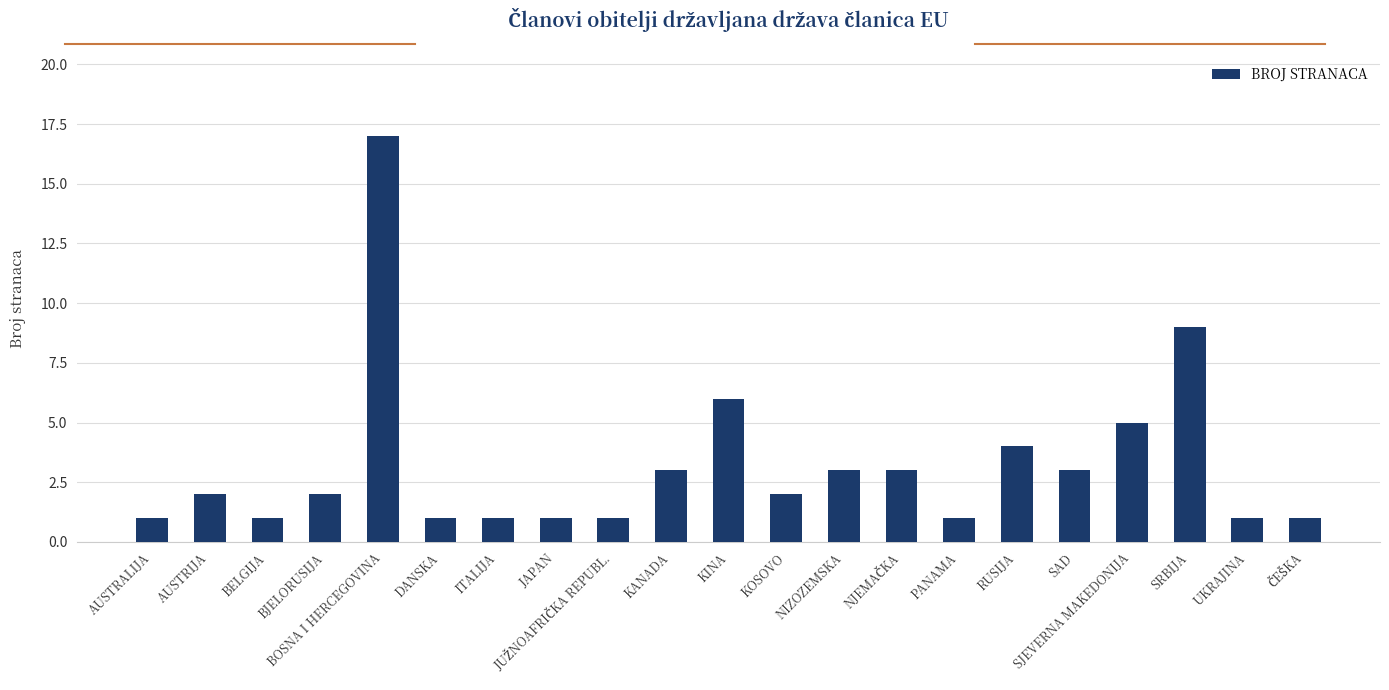

What is the difference between the second highest and minimum values?

8